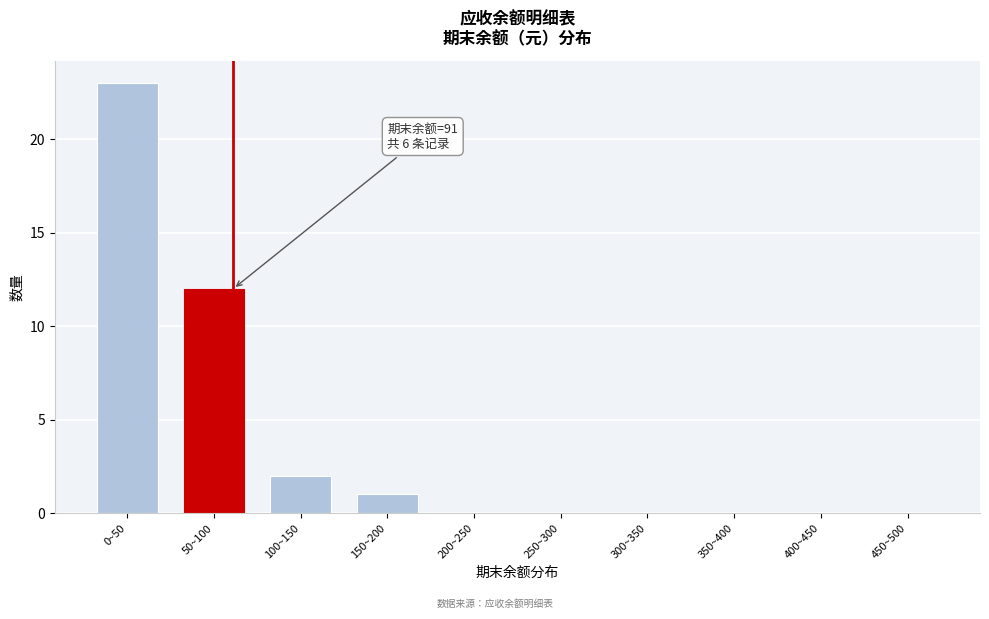

Reading left to right, list all the values displayed in this chart.

0~50=23	50~100=12	100~150=2	150~200=1	200~250=0	250~300=0	300~350=0	350~400=0	400~450=0	450~500=0